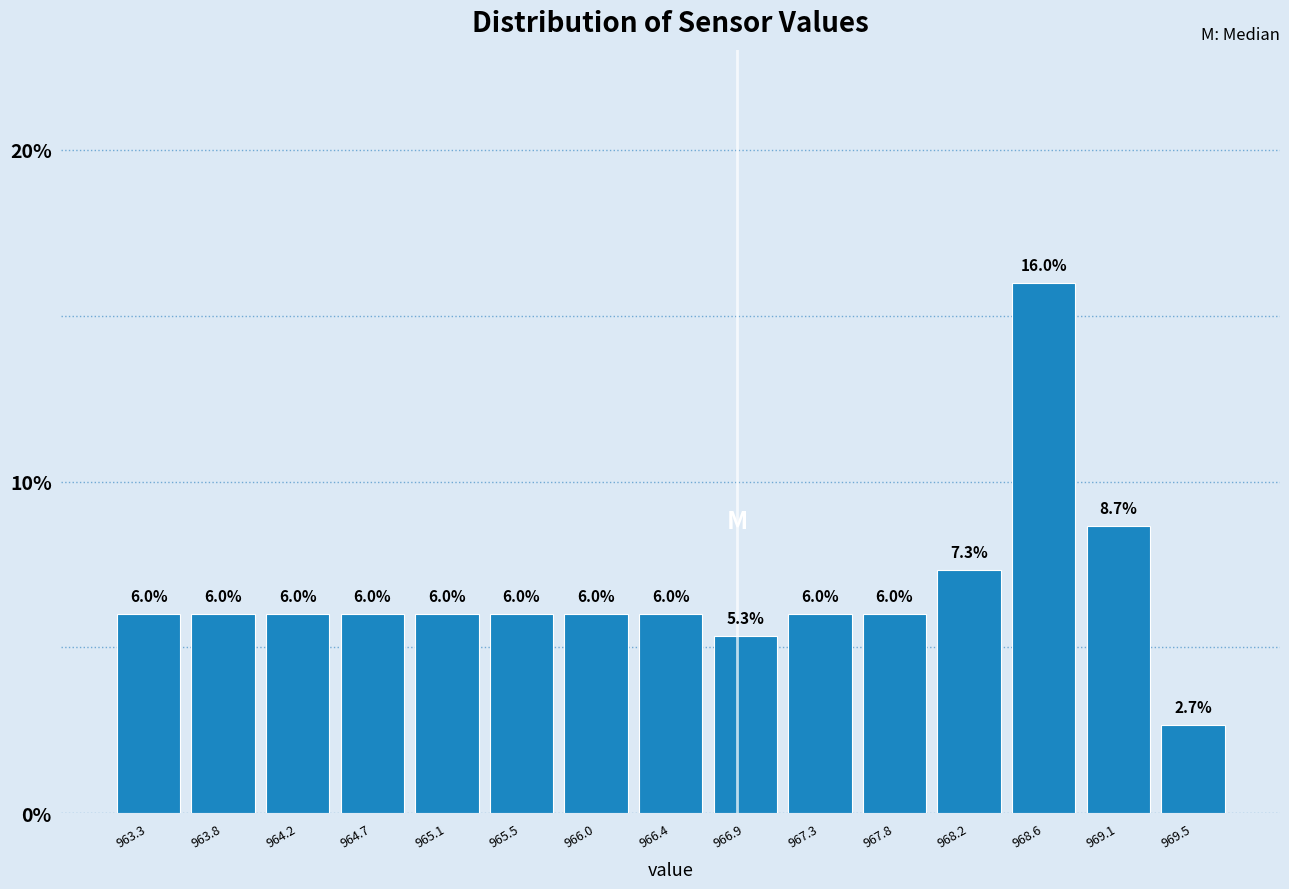

Reading left to right, list every bar in this chart as the range it spans on the x-axis followed by its height. The bar edges are not printed on the chart, so give them approximately, as read against the axis.

963.10 to 963.55: 6.0
963.55 to 964.00: 6.0
964.00 to 964.45: 6.0
964.45 to 964.90: 6.0
964.90 to 965.30: 6.0
965.30 to 965.75: 6.0
965.75 to 966.20: 6.0
966.20 to 966.65: 6.0
966.65 to 967.10: 5.3
967.10 to 967.55: 6.0
967.55 to 968.00: 6.0
968.00 to 968.45: 7.3
968.45 to 968.85: 16.0
968.85 to 969.30: 8.7
969.30 to 969.75: 2.7